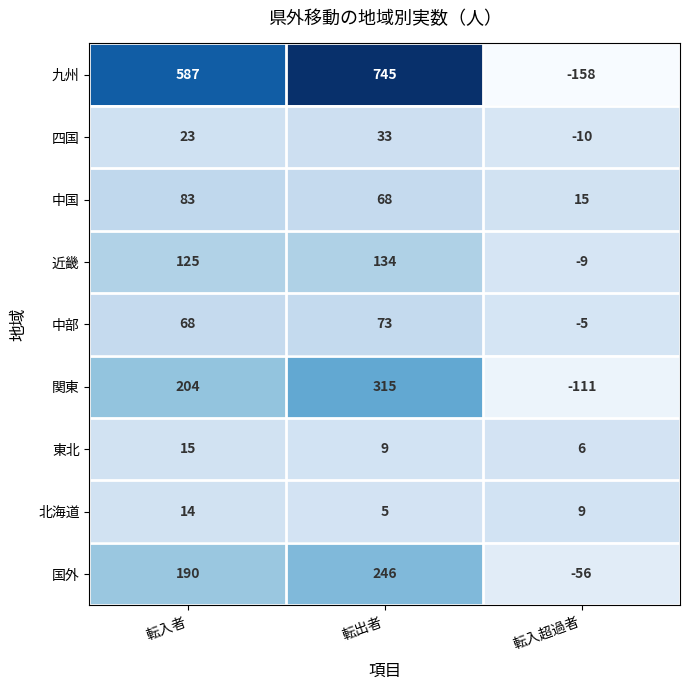

At which label does 中国 reach its minimum?

転入超過者